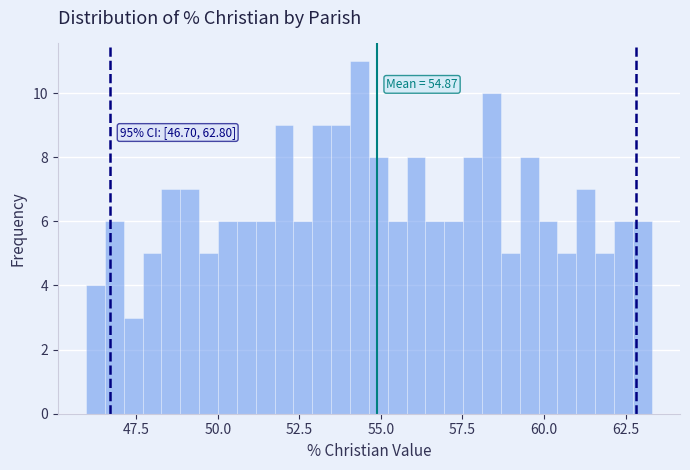

Around what value on the x-axis is the tallest bar? Give the approximate position of its centre, as read against the axis.

54.5